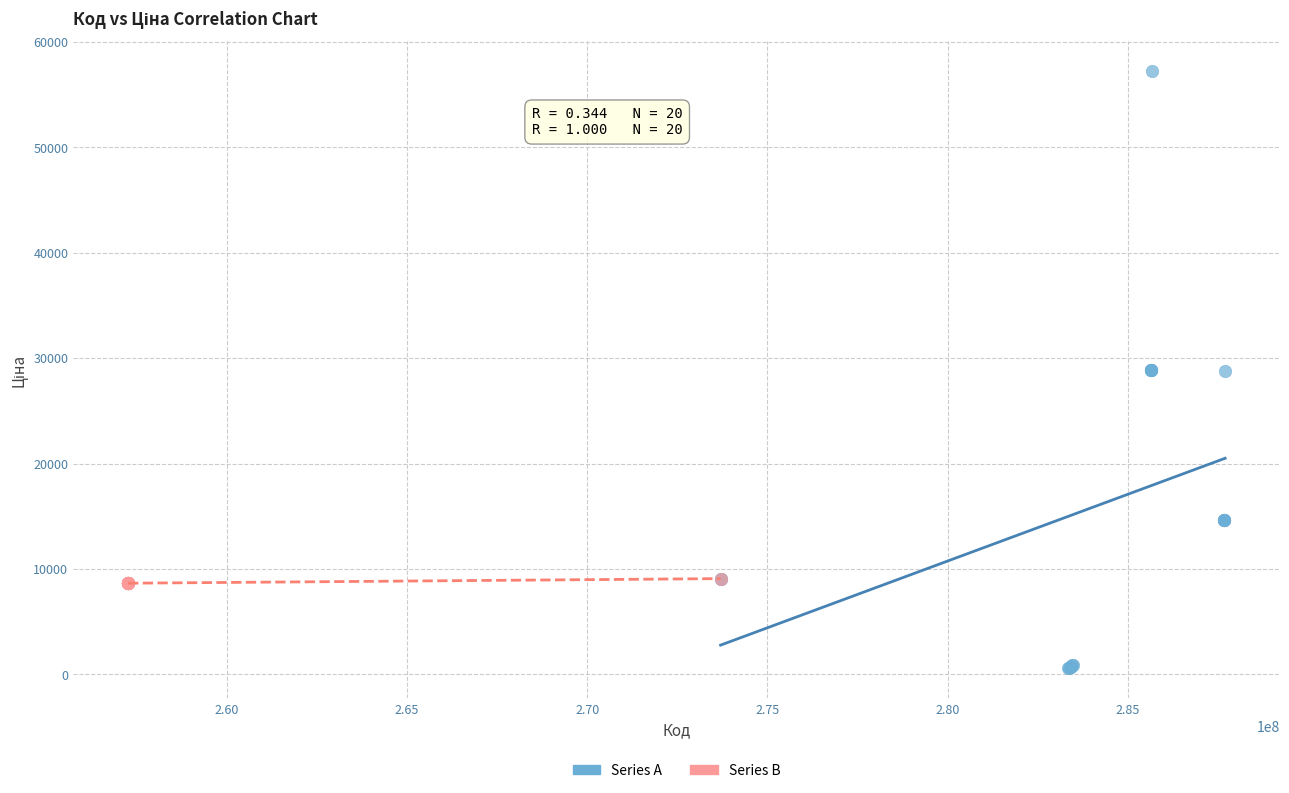

Which series reaches the minimum Y coordinate?

Series A